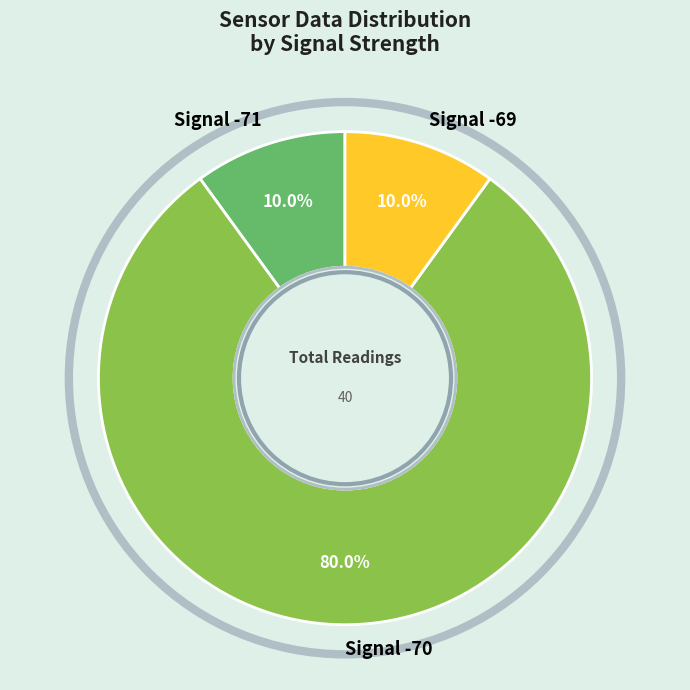

Which has a higher value, Signal -70 or Signal -71?

Signal -70